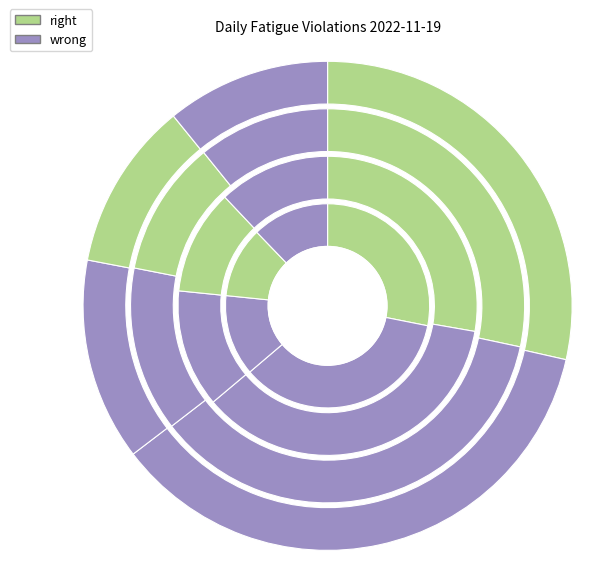

To the nearest percent, what is the combined percentage of Max Driving Hours in 24 Hour Cycle and Max Continues Driving?

23%